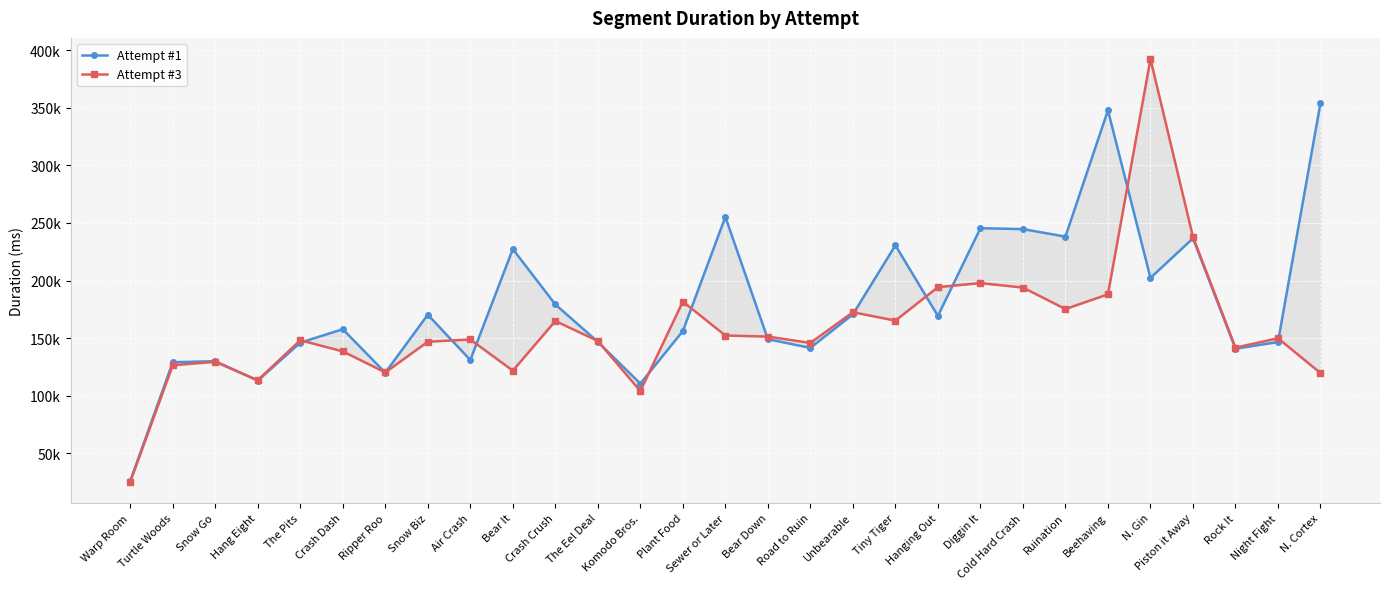

True or false: Attempt #3 has more than 1 interior local peaks.

True